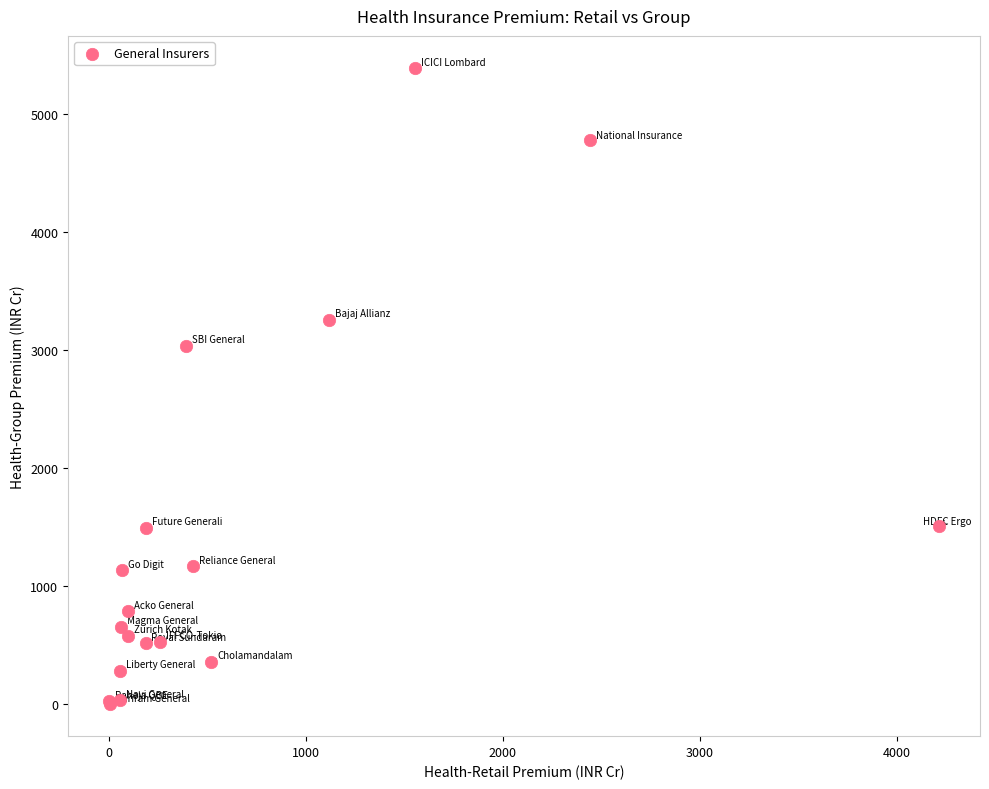

What Y value in the scatter plot is closest to 2696?

3040.2